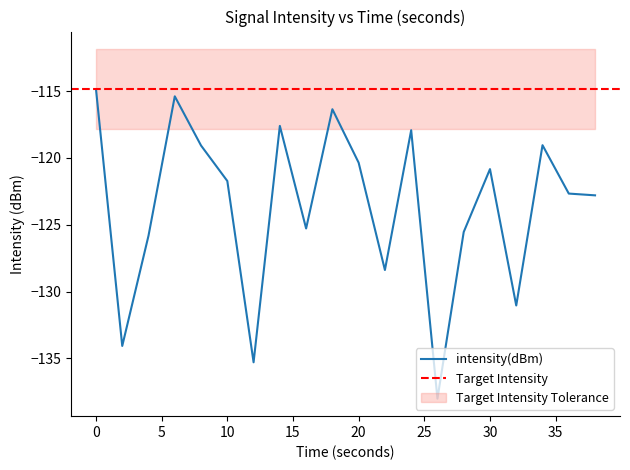

Rank the categories by value from lowest to highest.

26, 12, 2, 32, 22, 4, 28, 16, 38, 36, 10, 30, 20, 8, 34, 24, 14, 18, 6, 0